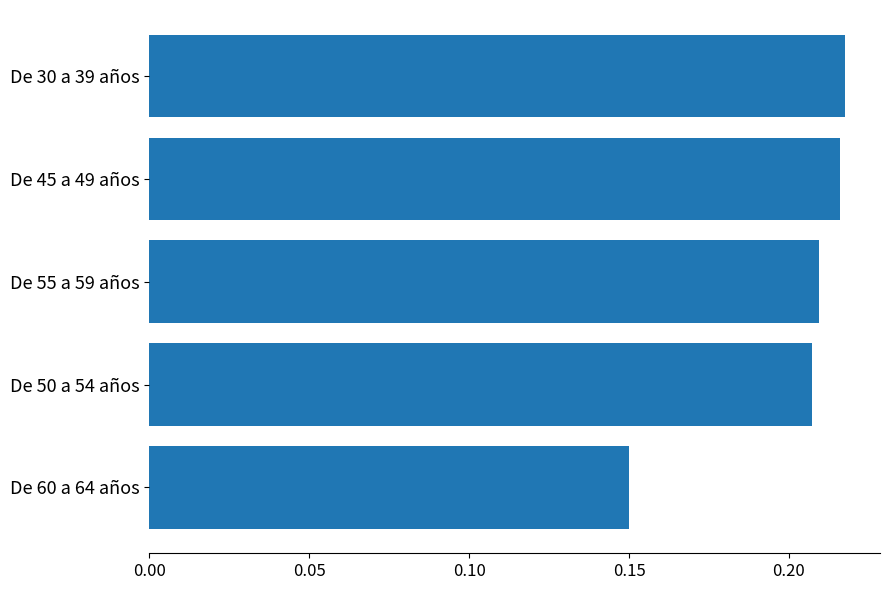

The value at De 45 a 49 años is 0.1. True or false?

False